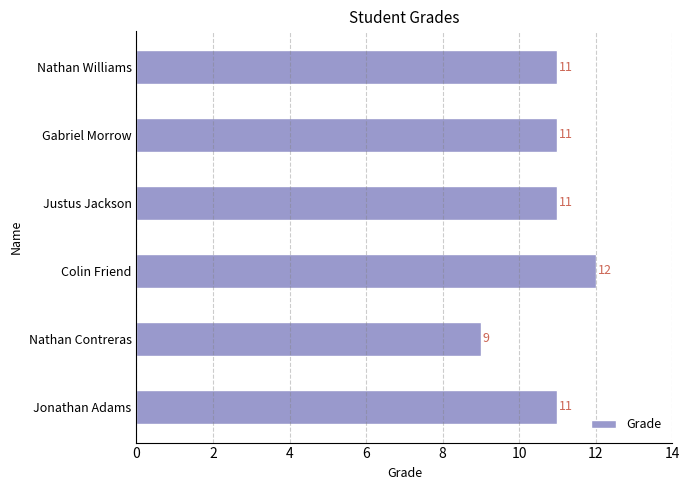

Which label corresponds to the largest value in the chart?

Colin Friend